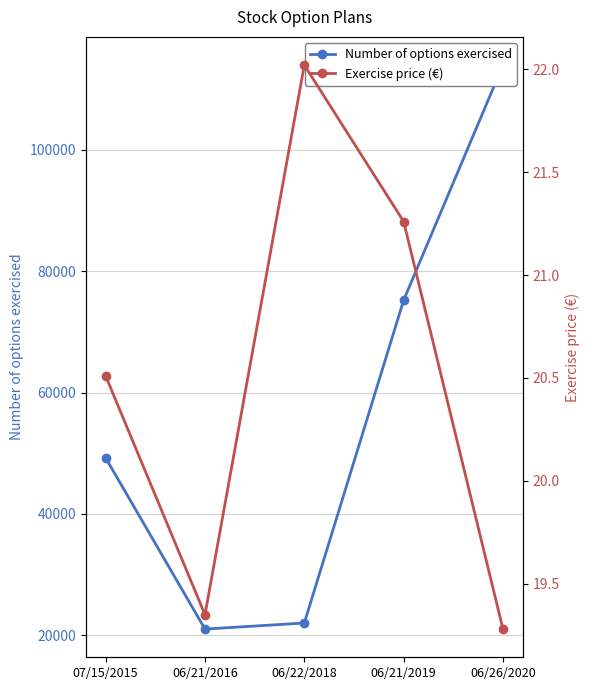

How many lines are shown in the chart?

2